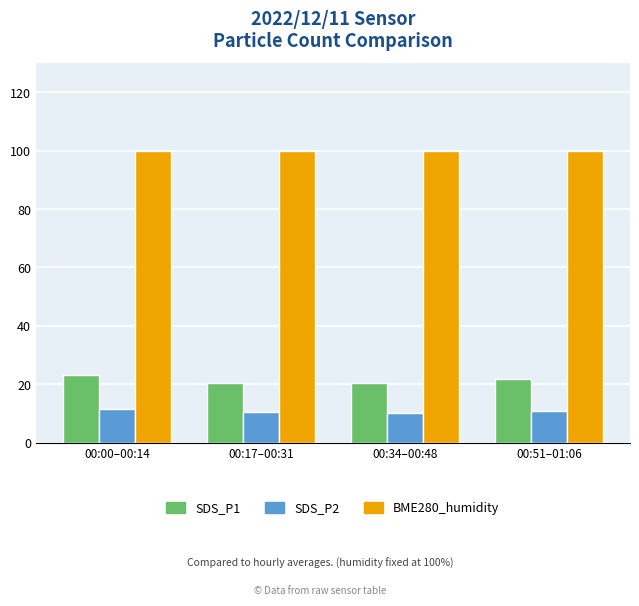

What is the maximum value for BME280_humidity?

100.0